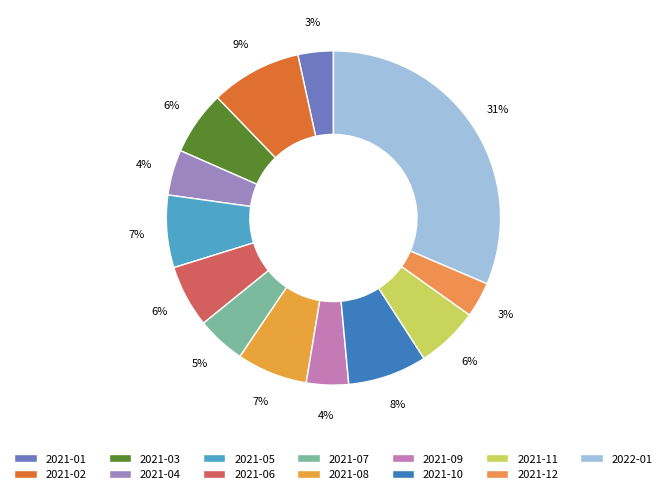

Rank the categories by value from lowest to highest.

2021-01, 2021-12, 2021-09, 2021-04, 2021-07, 2021-06, 2021-11, 2021-03, 2021-08, 2021-05, 2021-10, 2021-02, 2022-01